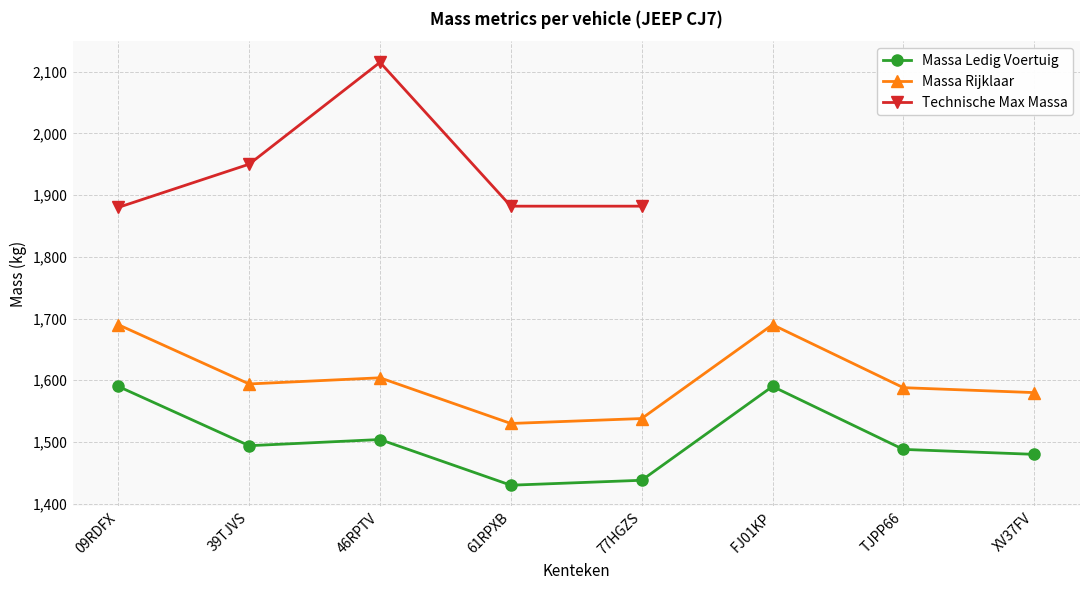

What is the difference between the second highest and second lowest values in the massa_ledig_voertuig series?

152